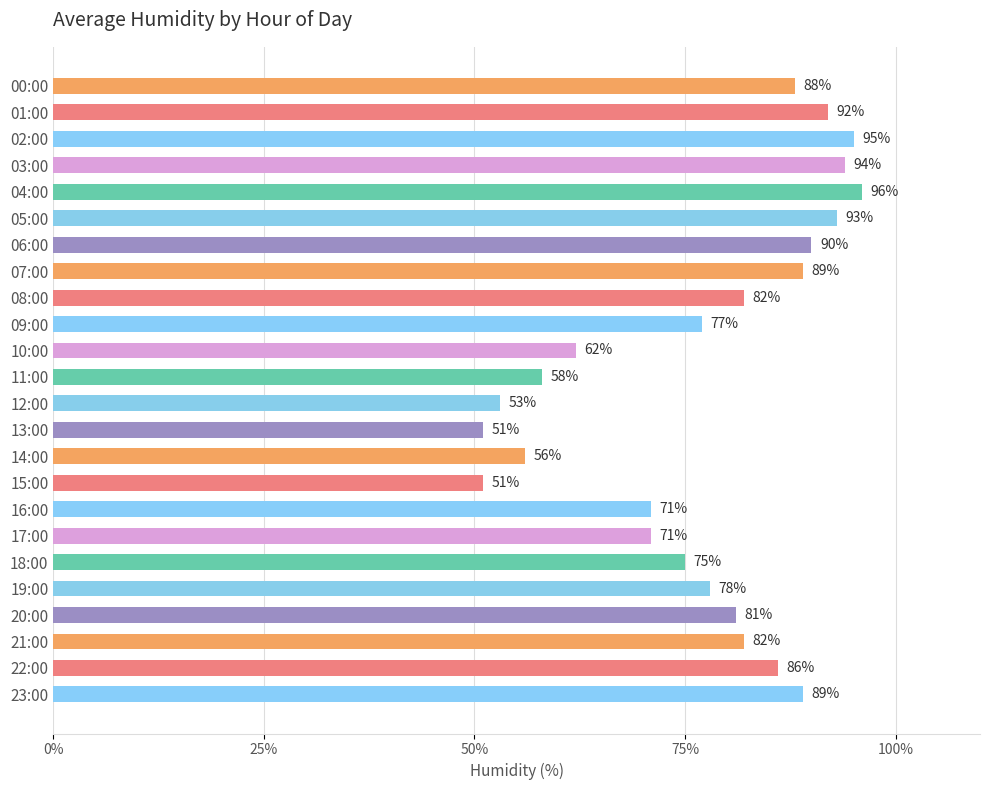

How many values are below 82?

12